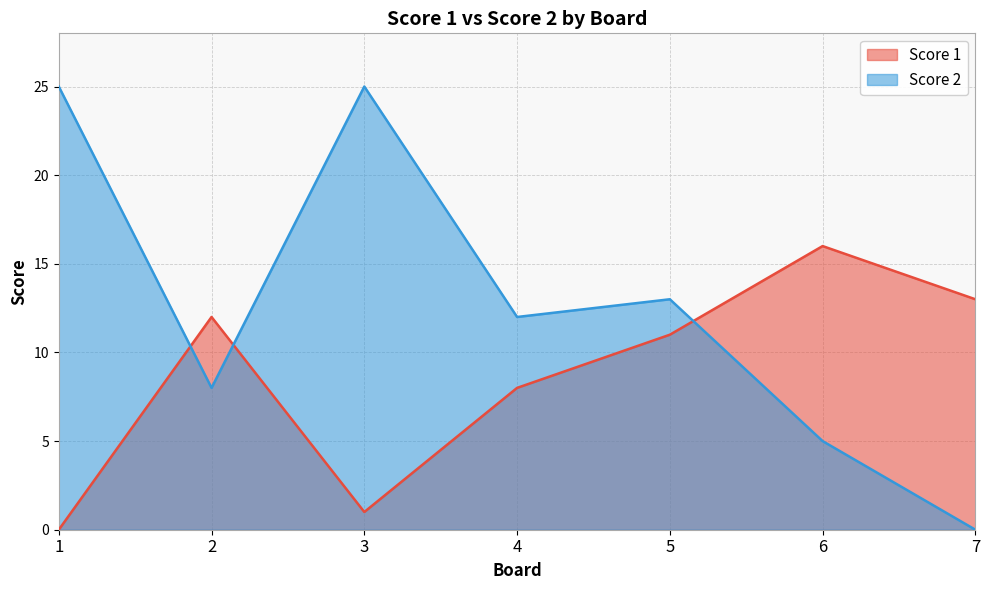

Which series has the largest total across all categories?

Score 2